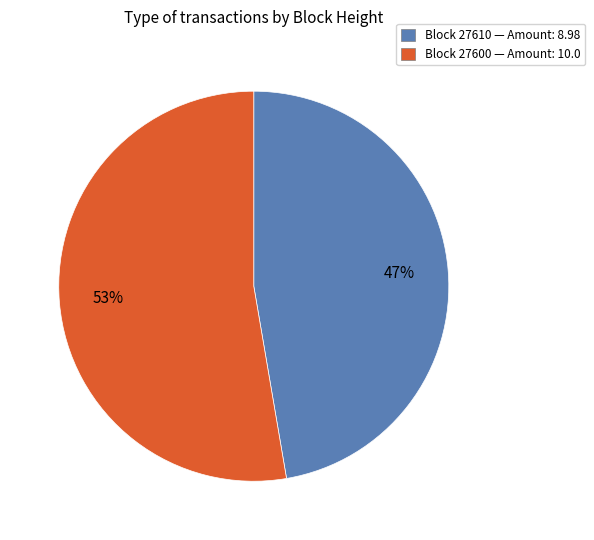

Does any single category account for the majority?

Yes